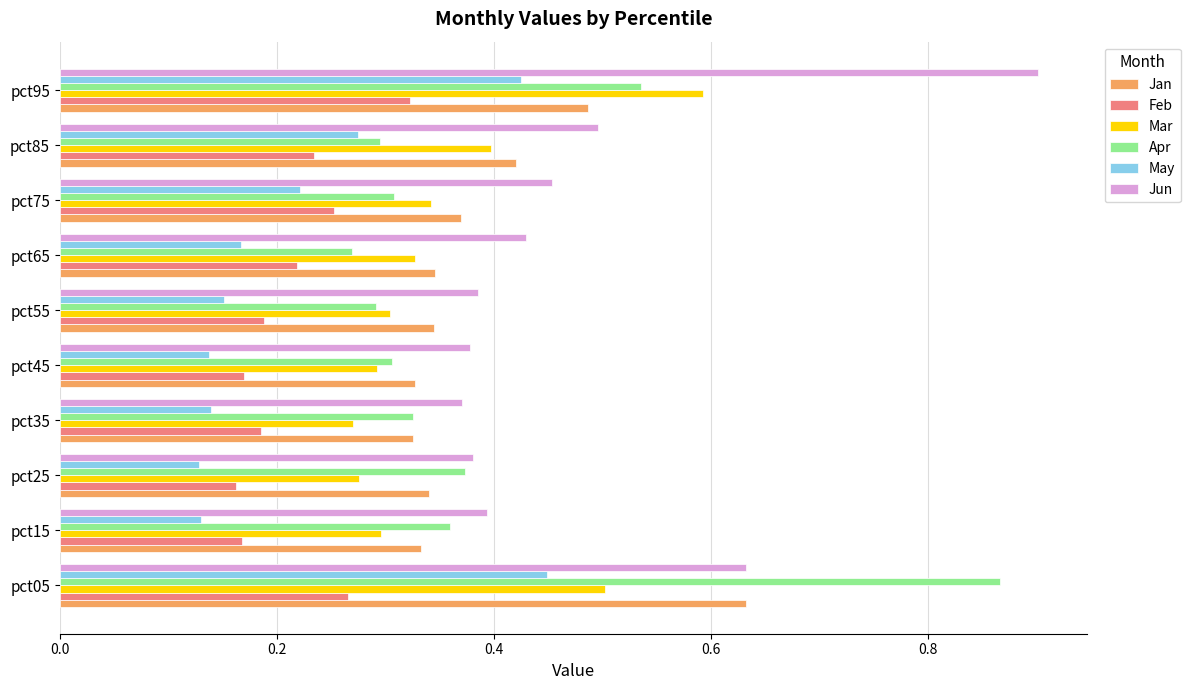

What is the sum of all Apr values?

3.9